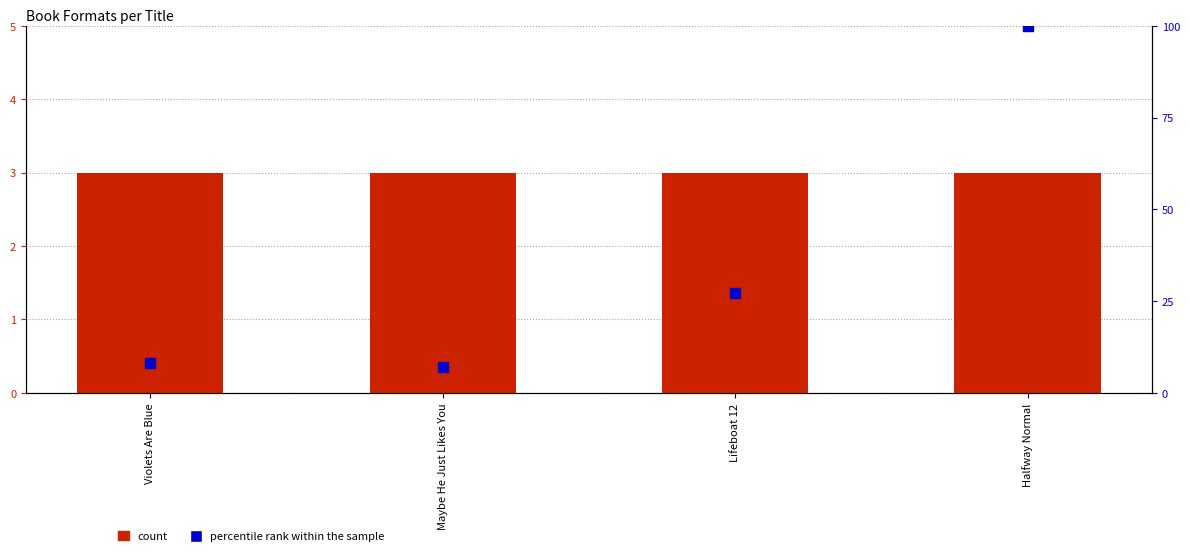

What is the total value across all series at Violets Are Blue?

11.1